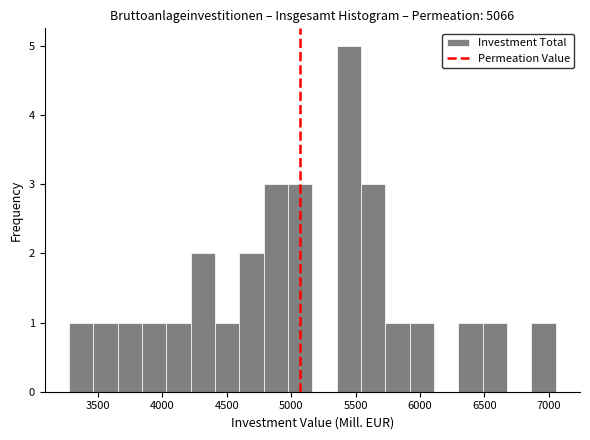

Read against the x-axis, roughly where is the centre of the tallest bar?

5450